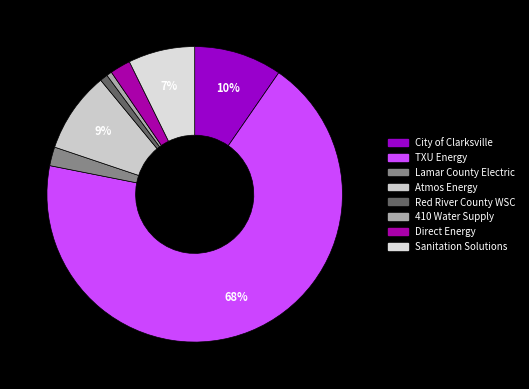

How many segments does this pie chart have?

8